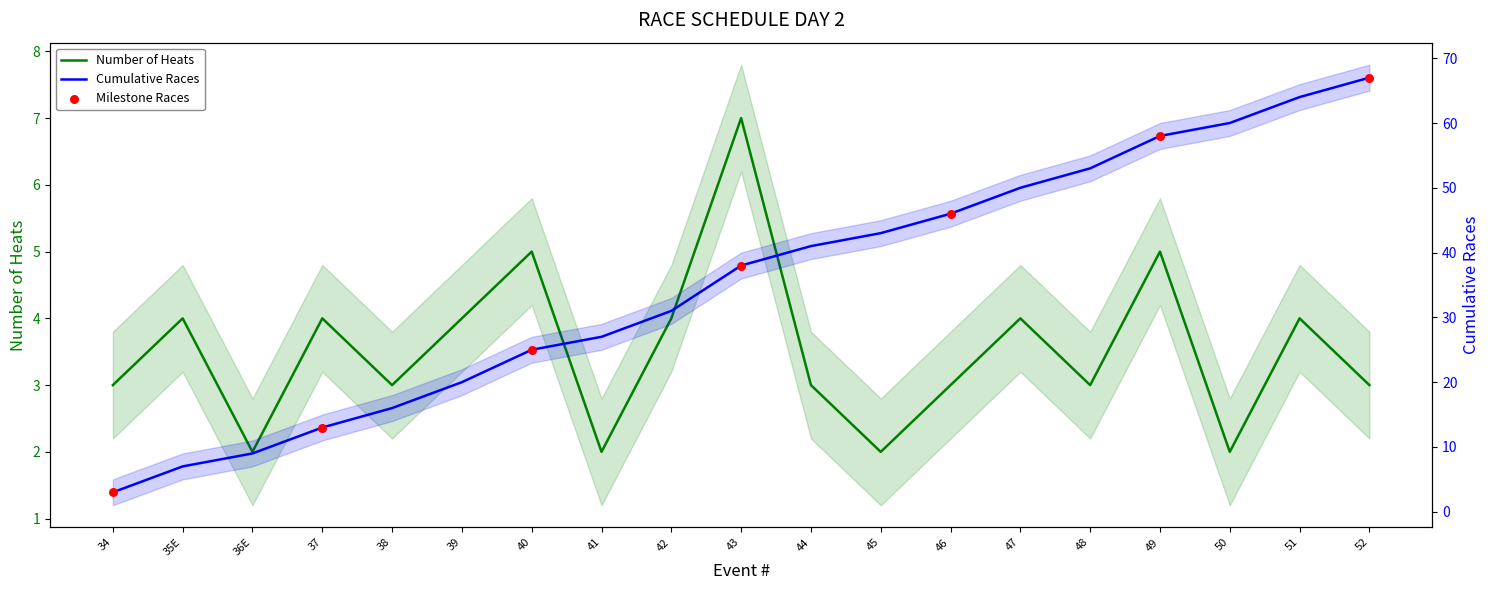

Which series reaches the maximum Y coordinate?

Cumulative Races